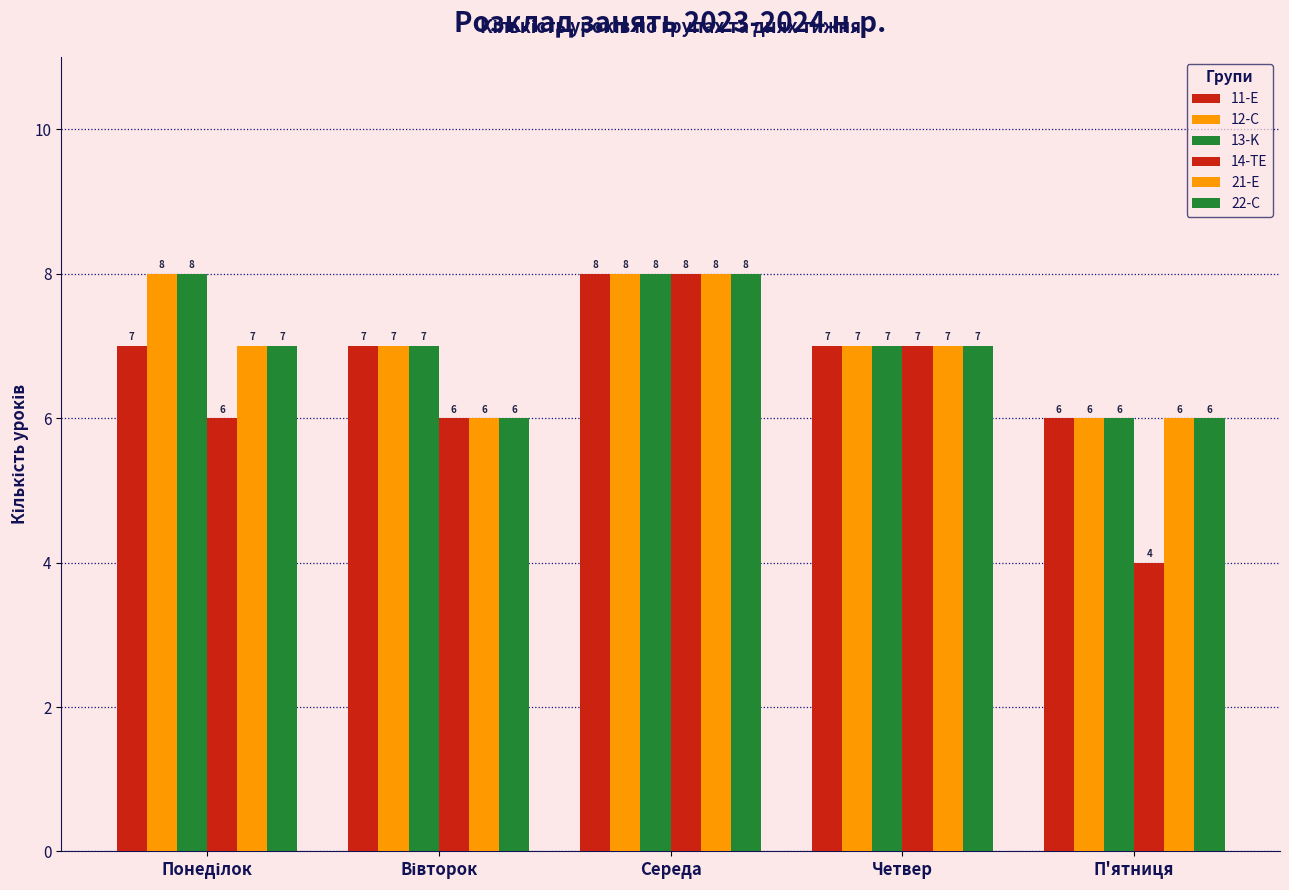

True or false: 22-C has a value of 7 at Четвер.

True